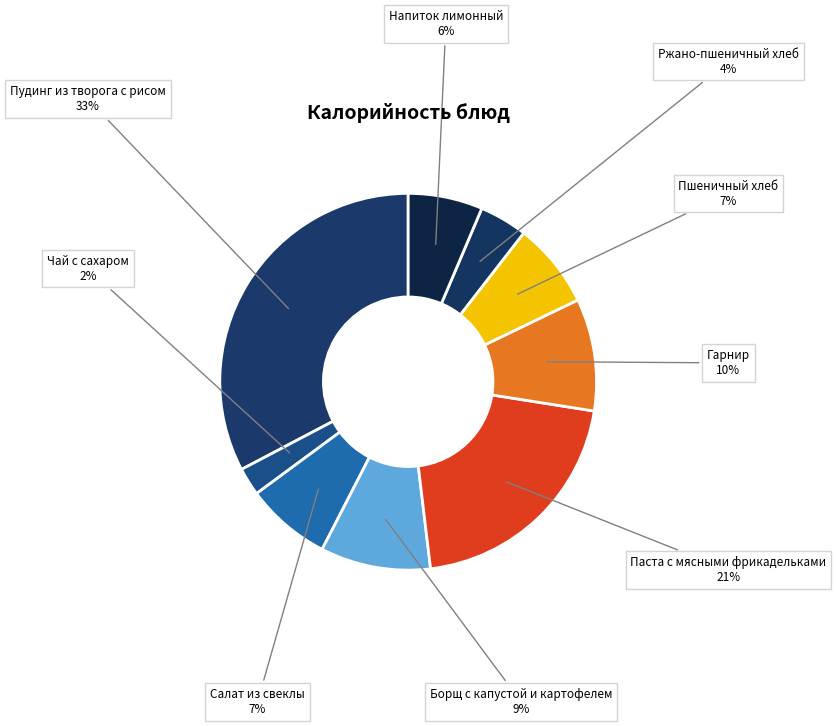

Is there a majority slice in this chart?

No